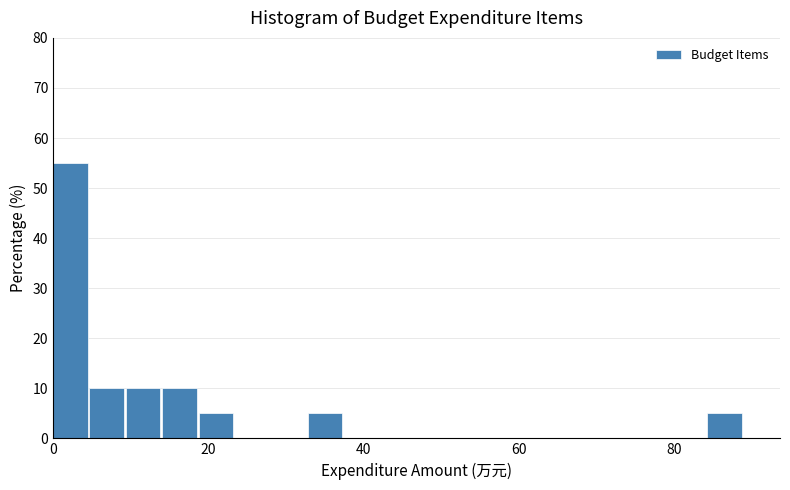

Read against the x-axis, roughly where is the centre of the tallest bar?

2